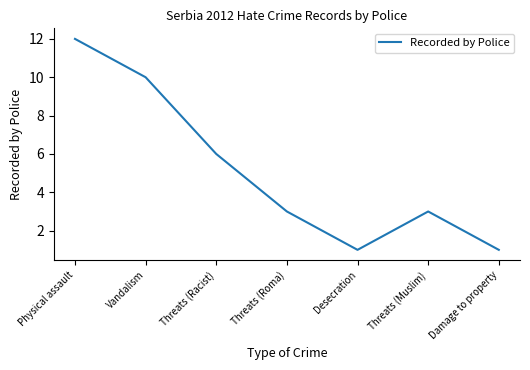

What position from the right is Desecration?

3